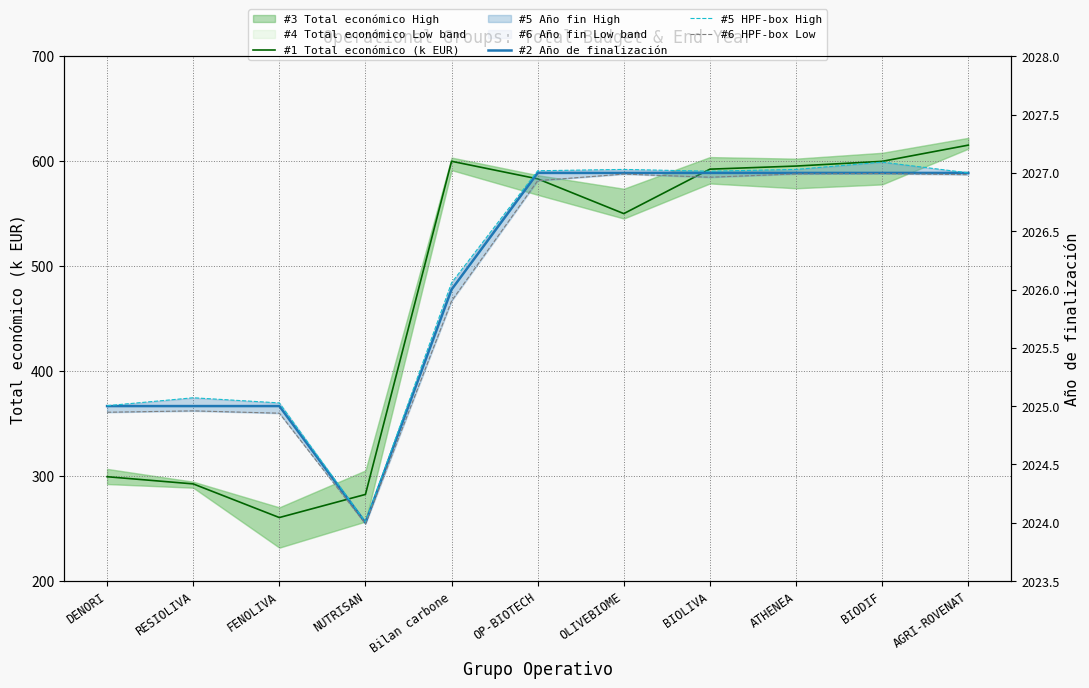

Rank the series at DENORI from highest to lowest value.

#5 HPF-box High, #2 Año de finalización, #6 HPF-box Low, #1 Total económico (k EUR)